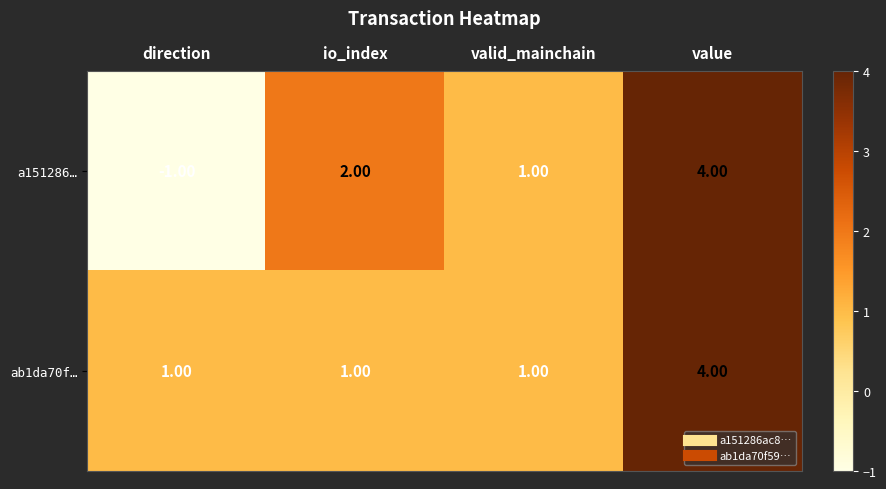

What is the total value across all series at value?

8